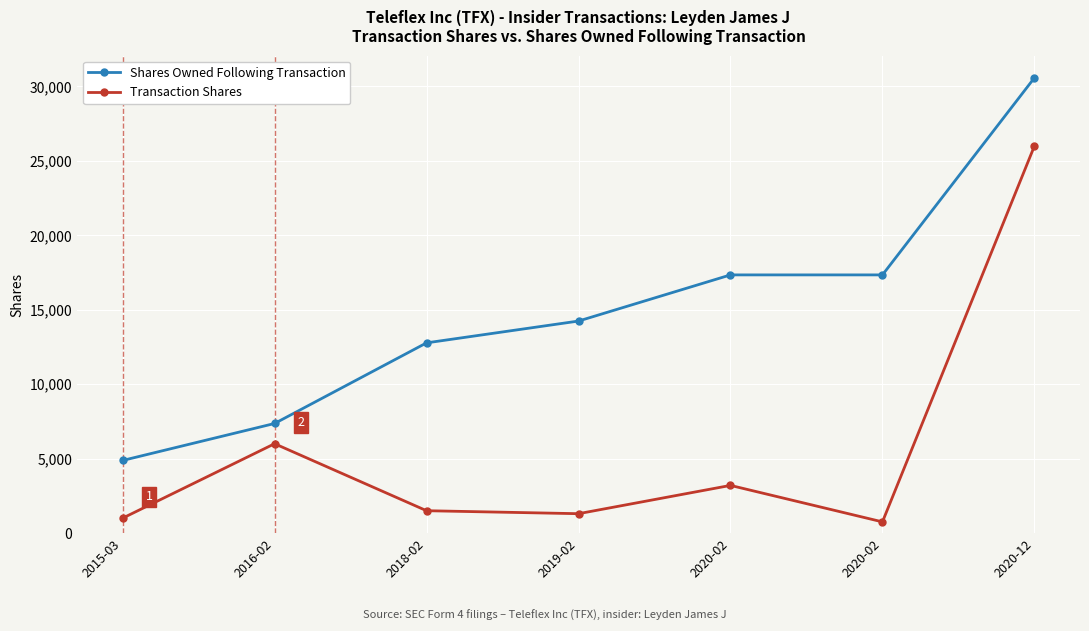

Reading right to left, list all the values displayed in this chart.

Shares Owned Following Transaction: 2020-12=30578	2020-02=17340	2020-02=17340	2019-02=14240	2018-02=12775	2016-02=7360	2015-03=4876
Transaction Shares: 2020-12=25996	2020-02=750	2020-02=3200	2019-02=1300	2018-02=1500	2016-02=6000	2015-03=1000